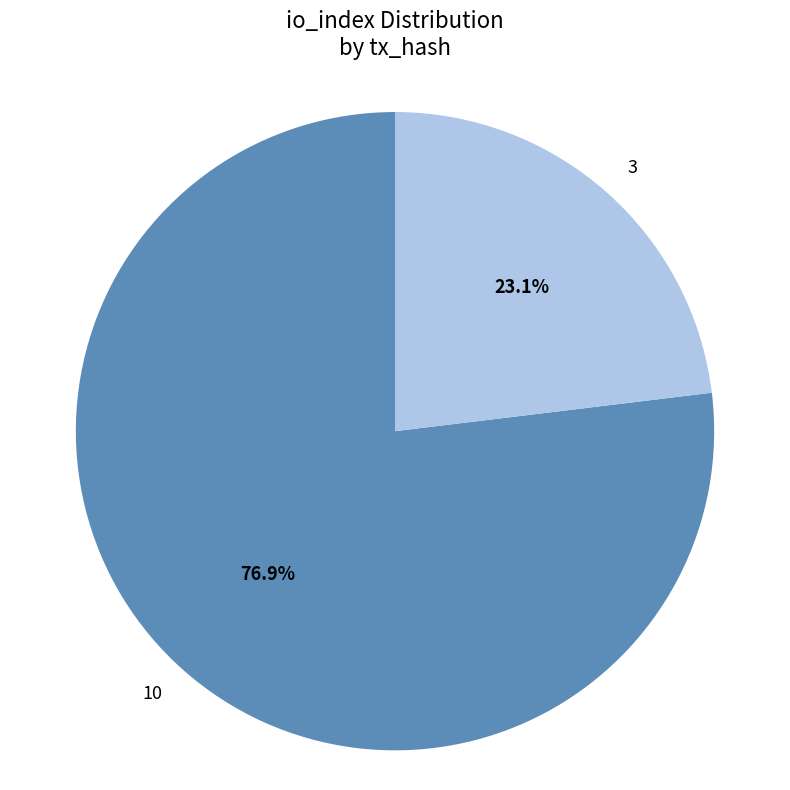

Which category accounts for the majority?

10